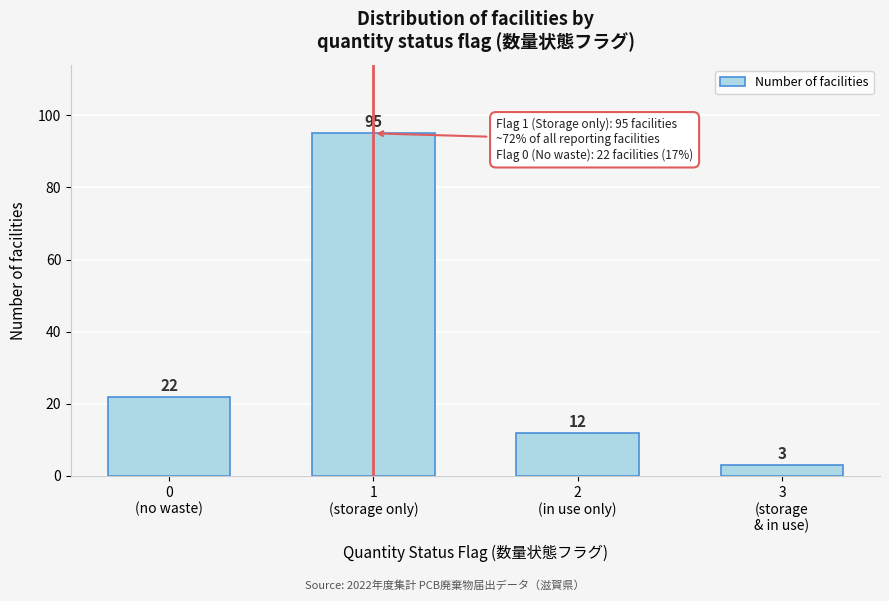

Reading left to right, extract all data points from this chart.

22	95	12	3